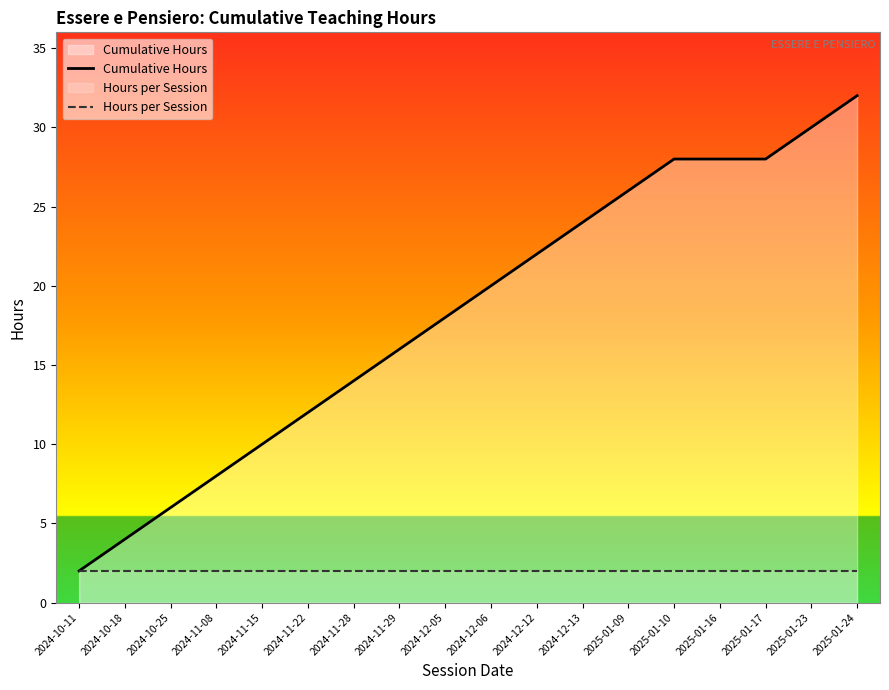

Where is Cumulative Hours nearest to the value 17?

2024-11-29